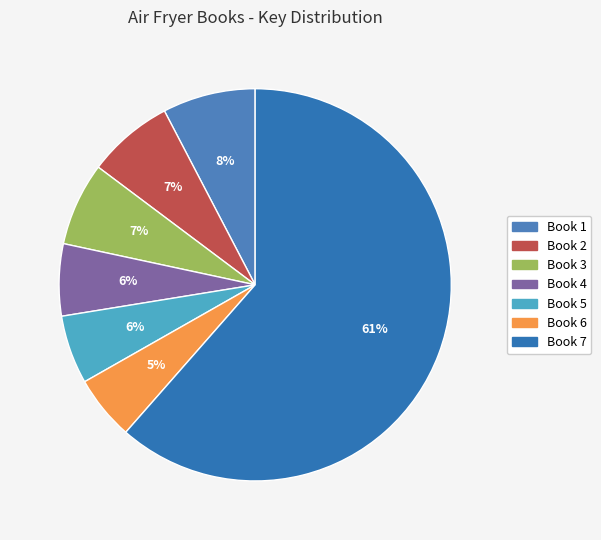

How many segments does this pie chart have?

7